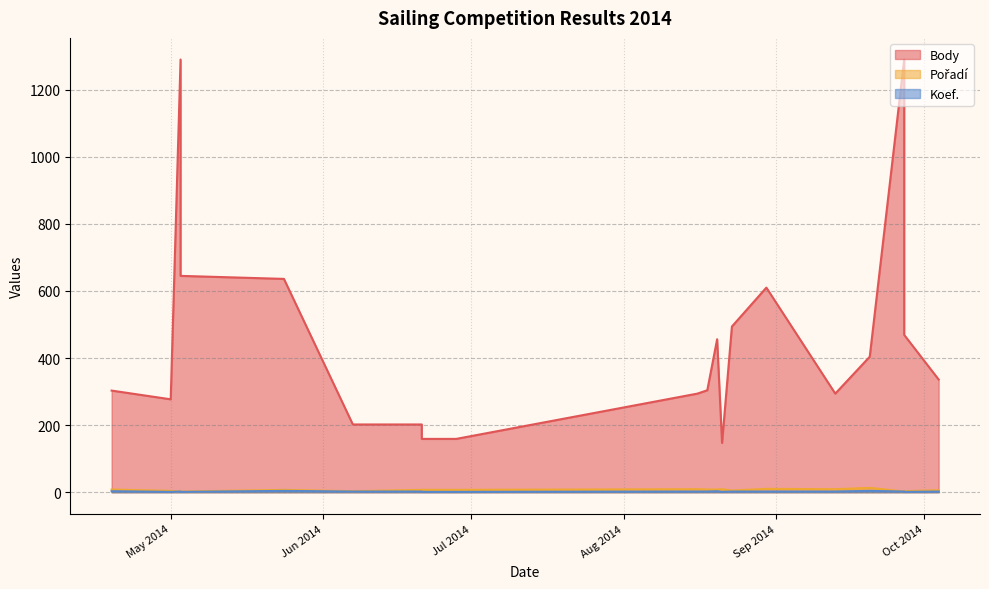

What are all the series names shown in the legend?

Body, Pořadí, Koef.